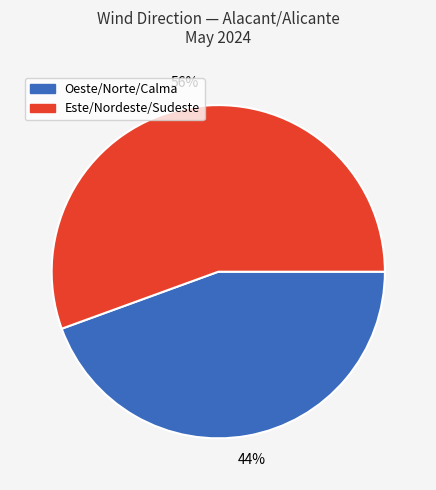

Is there a majority slice in this chart?

Yes